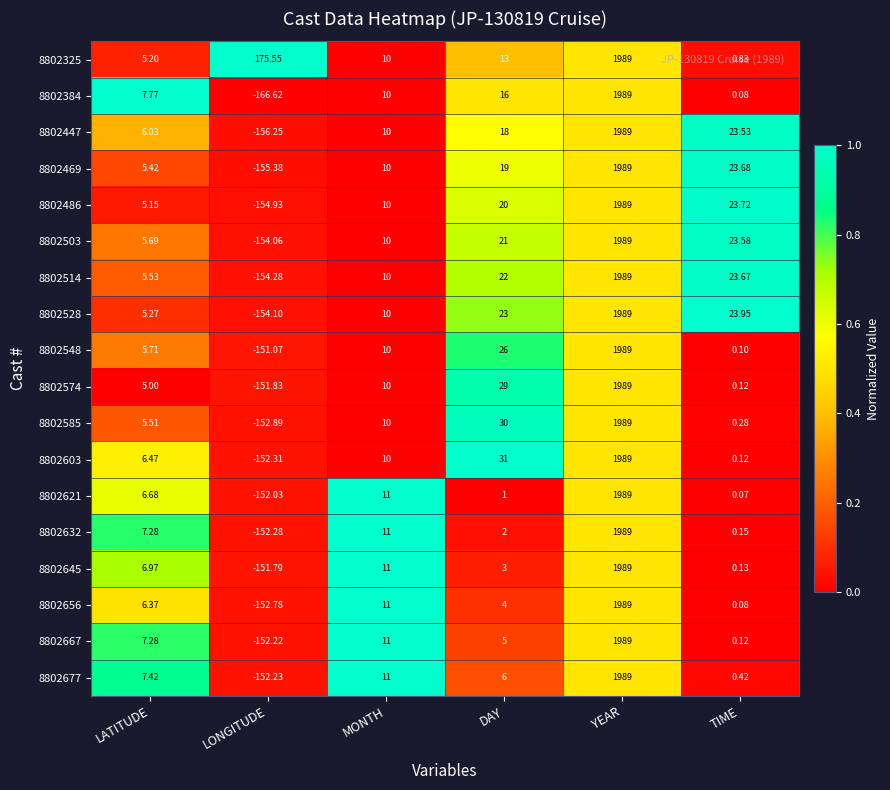

At how many categories does at least one series exceed 0?

6